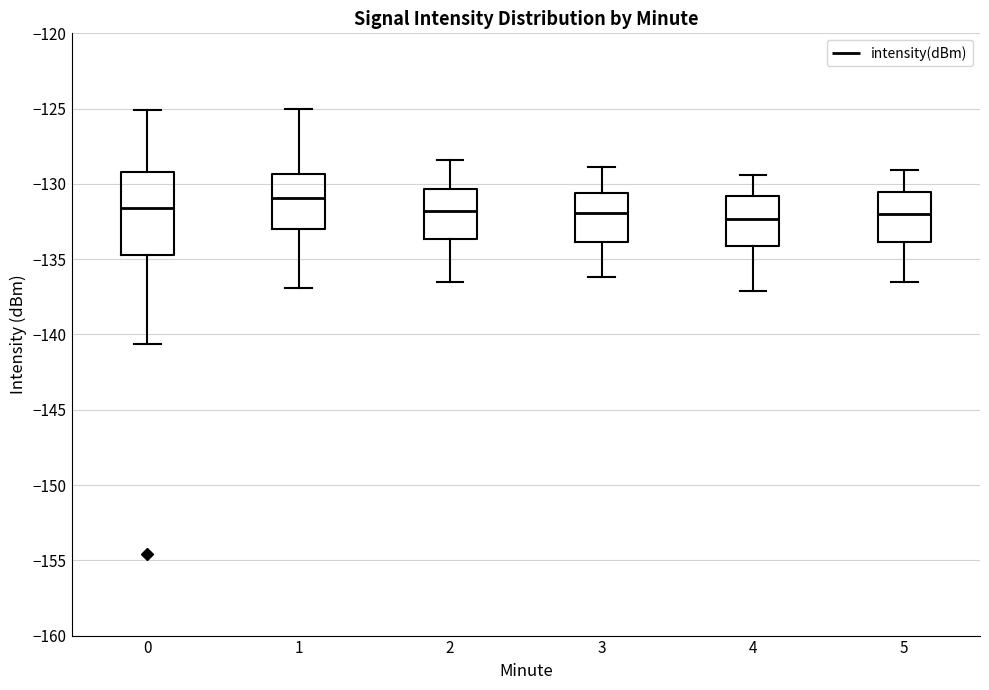

Reading left to right, transcribe this box plot: for each box, give where its median line is, the range the box spans, and where its two whiskers end, as read against the y-axis. The values are not printed on the chart, so give them approximately, as read against the axis.

0: median -131.5, box -135.0 to -129.0, whiskers -140.5 to -125.0
1: median -131.0, box -133.0 to -129.5, whiskers -137.0 to -125.0
2: median -132.0, box -133.5 to -130.5, whiskers -136.5 to -128.5
3: median -132.0, box -134.0 to -130.5, whiskers -136.0 to -129.0
4: median -132.5, box -134.0 to -131.0, whiskers -137.0 to -129.5
5: median -132.0, box -134.0 to -130.5, whiskers -136.5 to -129.0